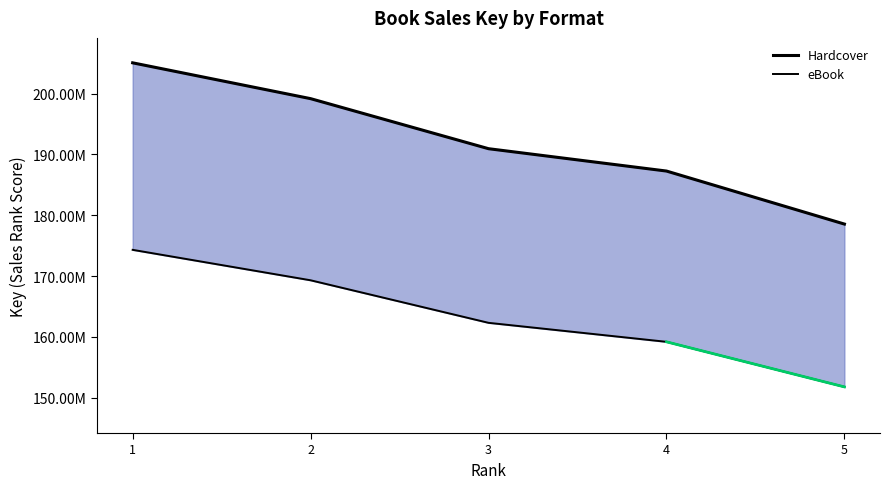

What are all the series names shown in the legend?

Hardcover, eBook